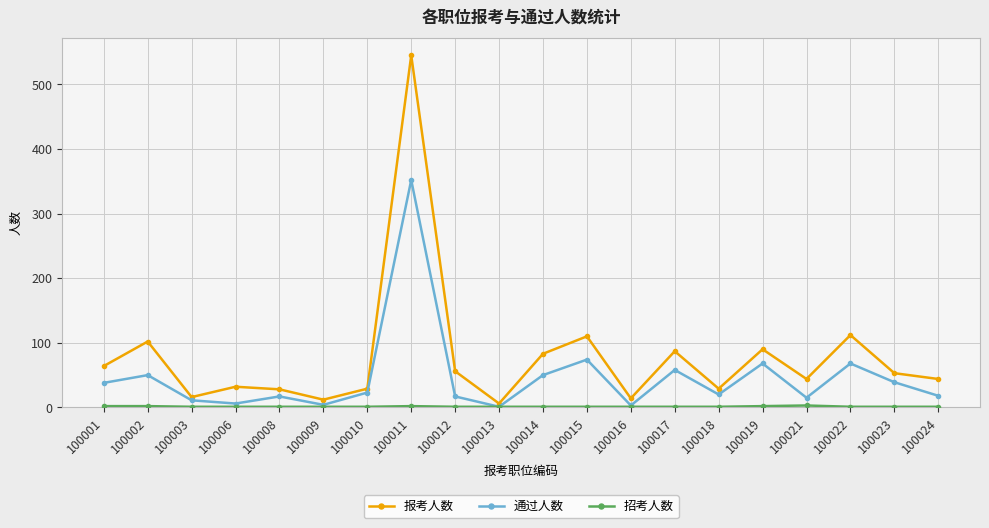

At which category is the sum across all series the highest?

100011